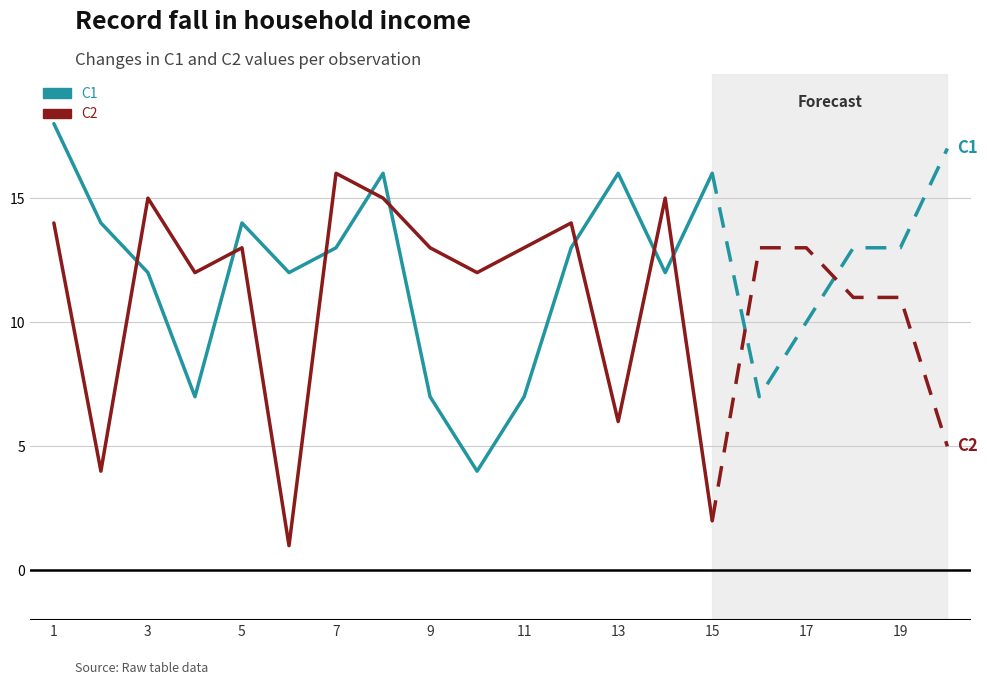

What is the sum of all C1 values?

181